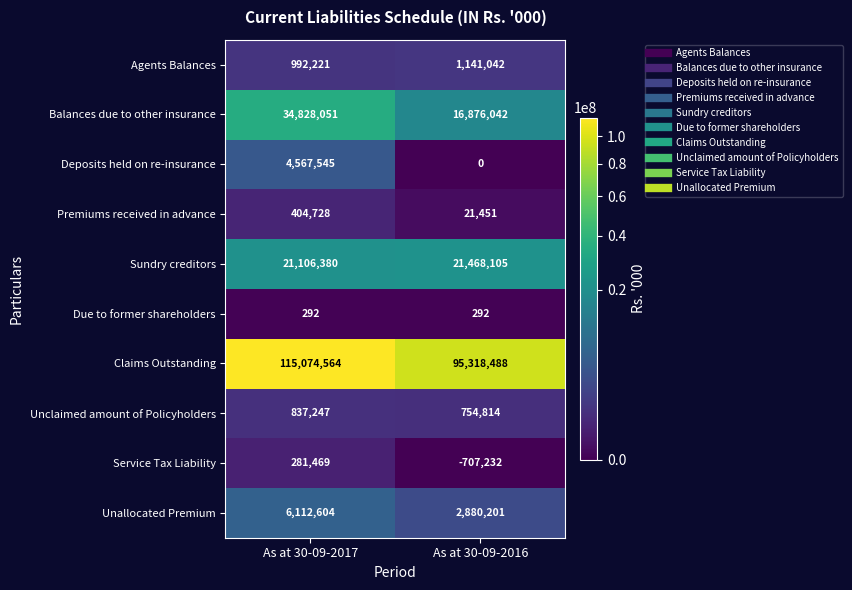

Is it true that Deposits held on re-insurance equals 4567545 at As at 30-09-2017?

True